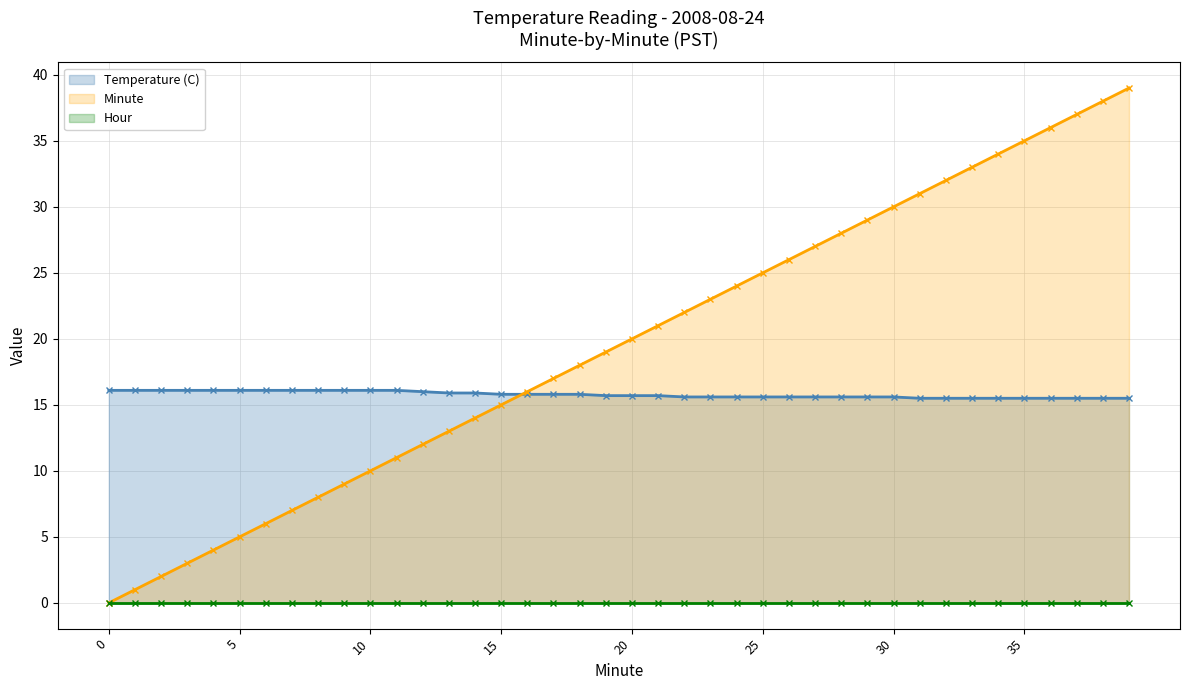

True or false: Minute has more than 1 points higher than both neighbors.

False